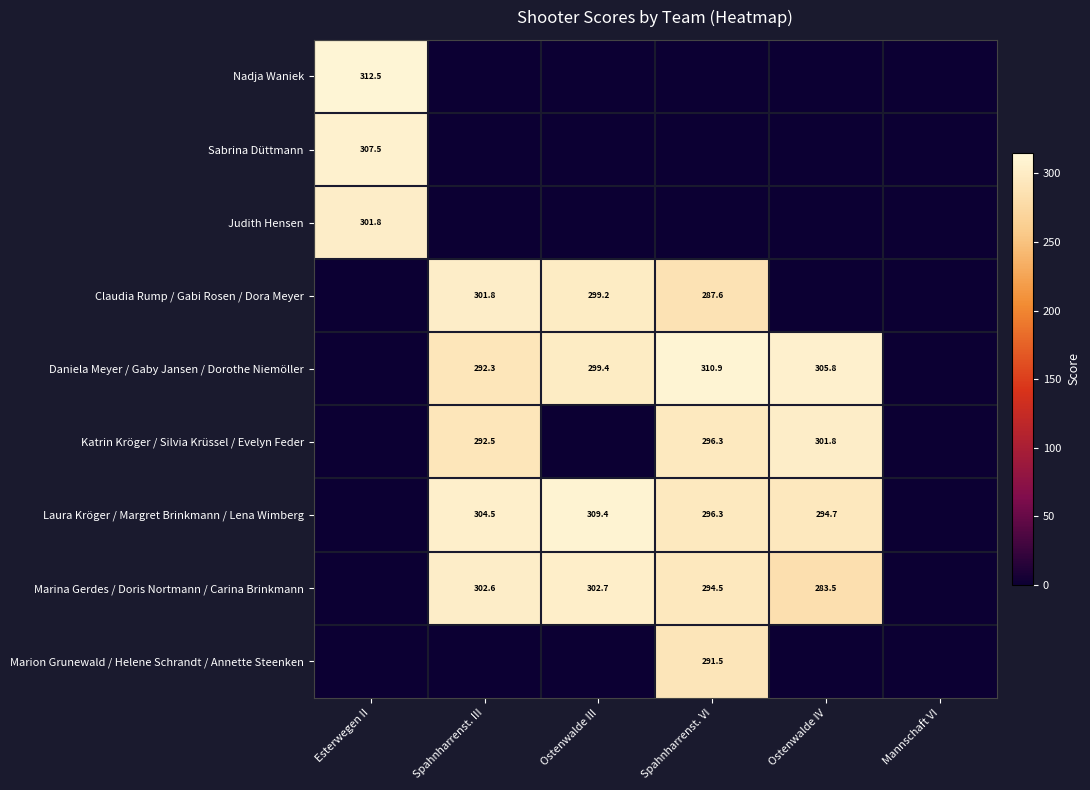

True or false: Judith Hensen has a value of 131.3 at Esterwegen II.

False